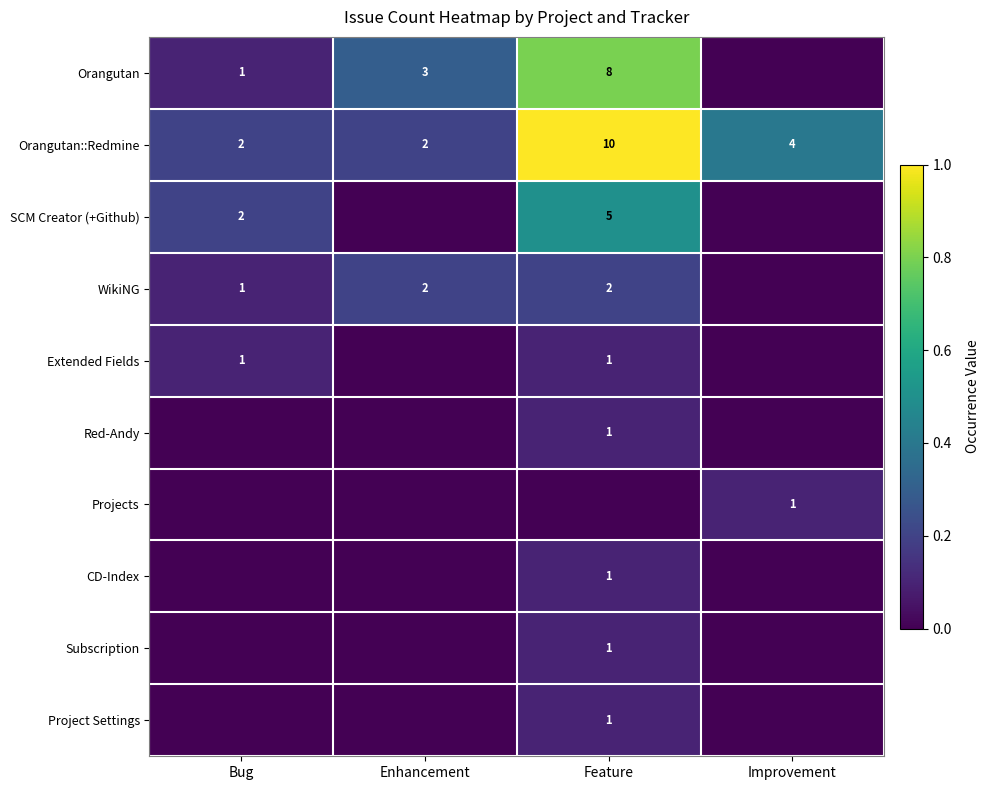

Which has a higher value, Improvement or Feature?

Feature